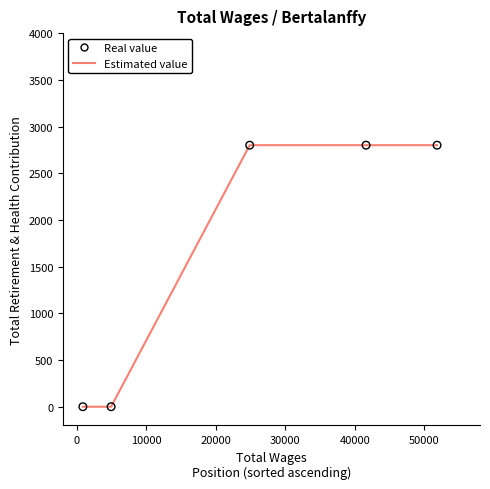

What is the difference between the maximum and second lowest values?

2800